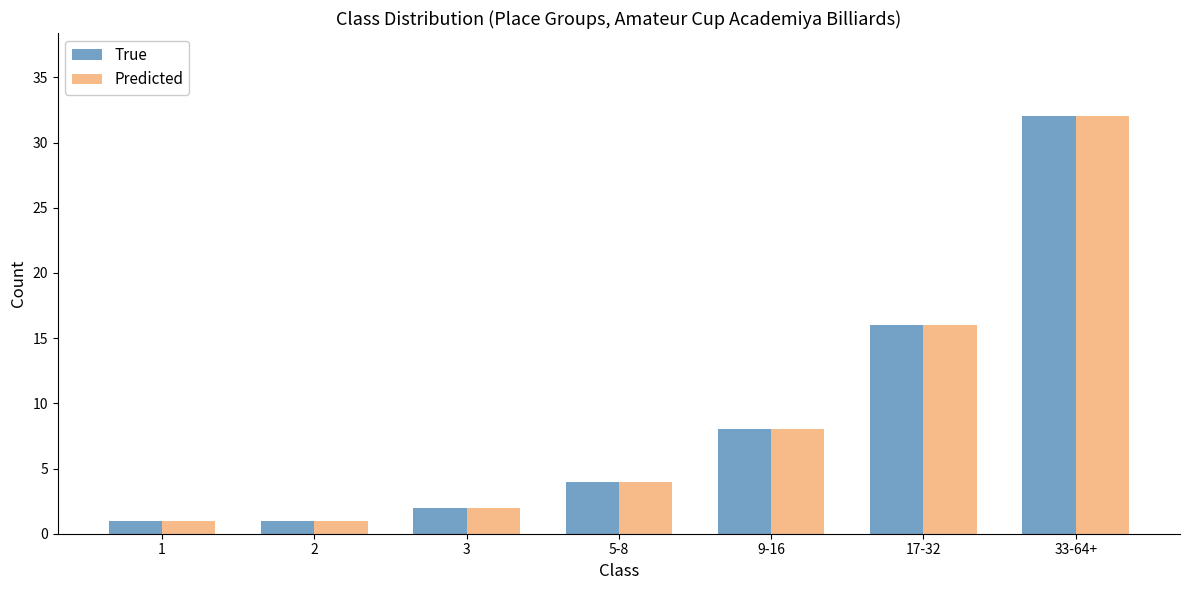

Reading left to right, list all the values displayed in this chart.

True: 1	1	2	4	8	16	32
Predicted: 1	1	2	4	8	16	32